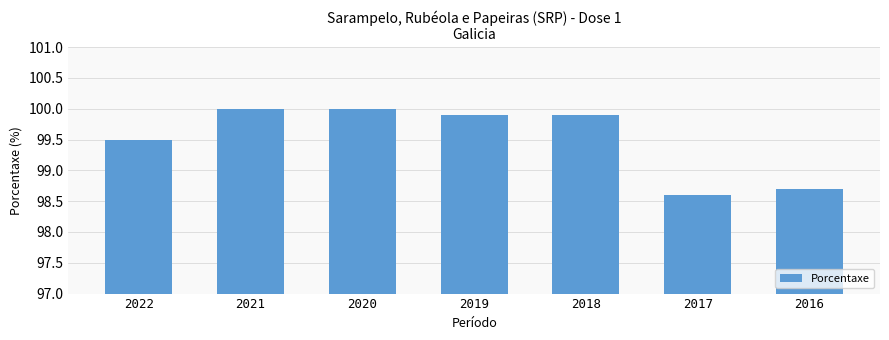

Where is the data nearest to the value 99?

2016